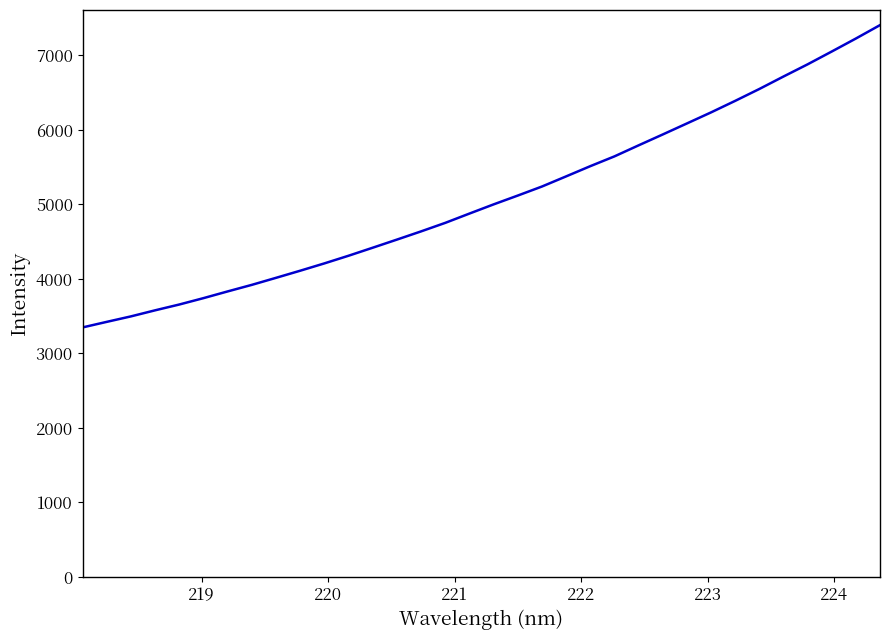

What is the smallest value displayed?

3347.6